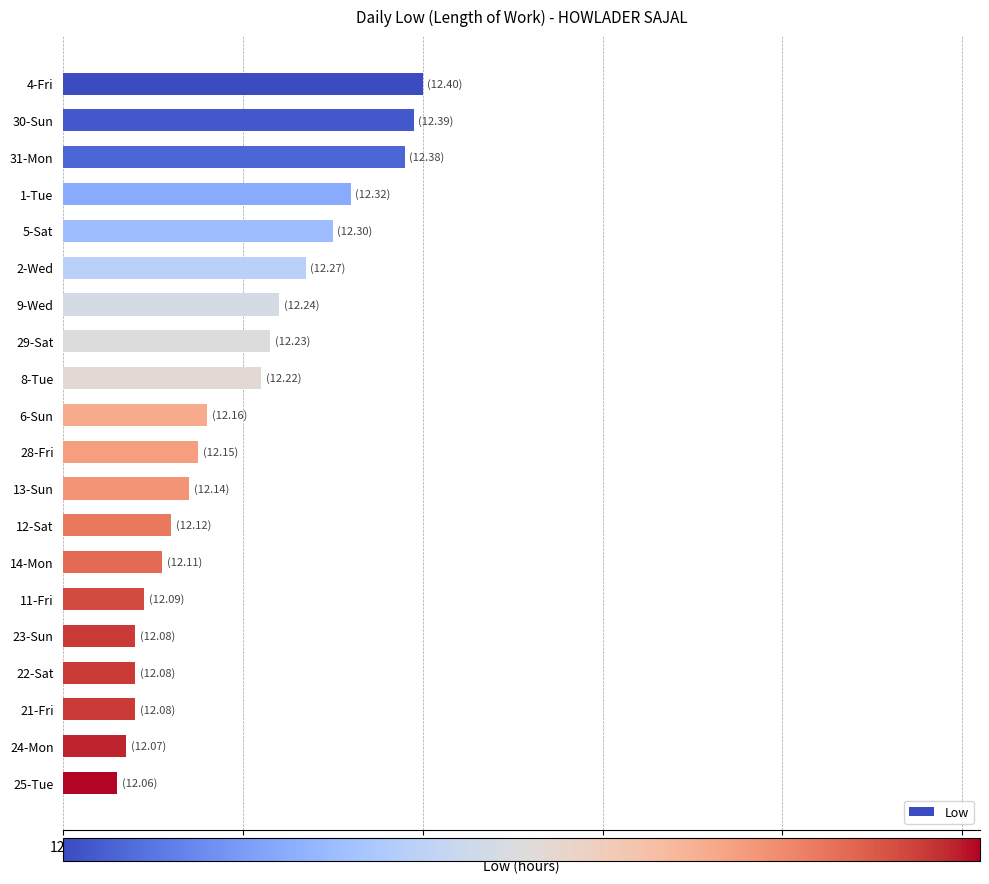

Approximately how many times larger is the value at 5-Sat compared to 21-Fri?

1.0